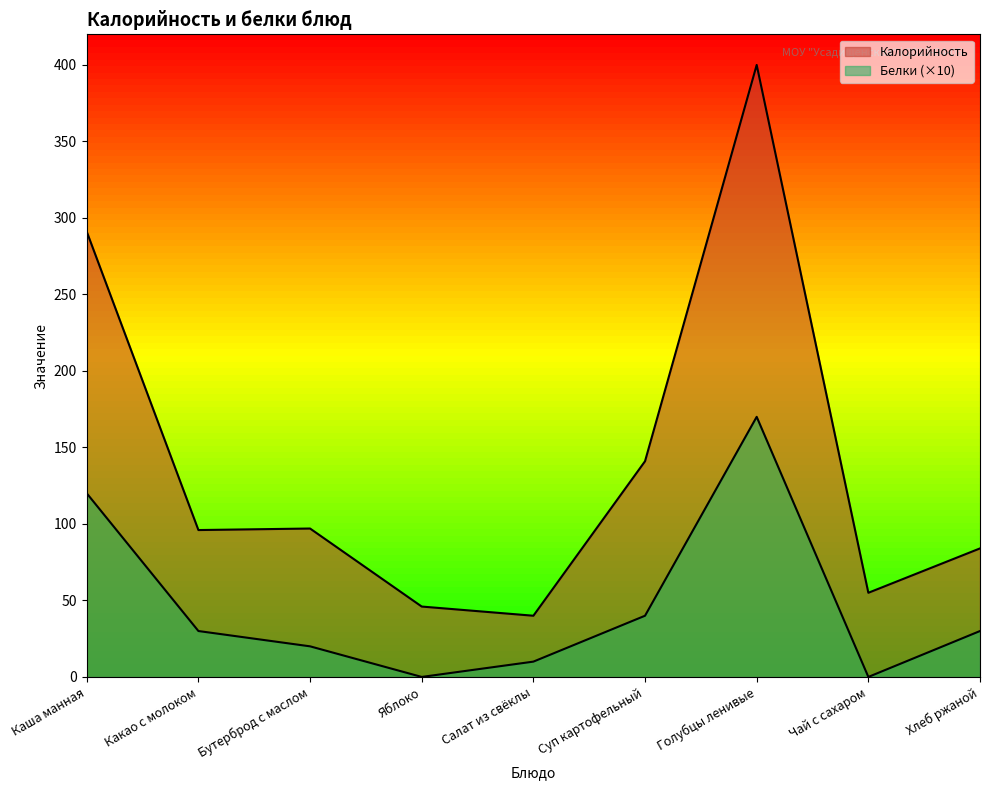

At how many categories does at least one series exceed 275?

2